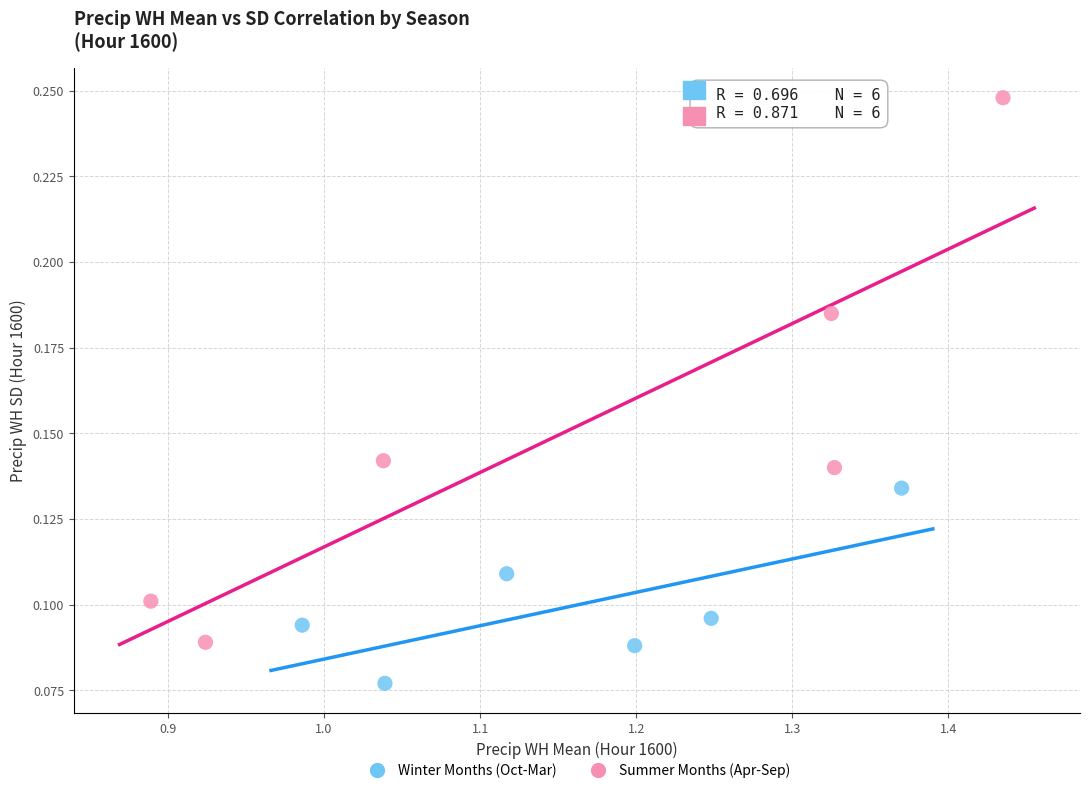

Which series has the largest Y range (max minus min)?

Summer Months (Apr-Sep)